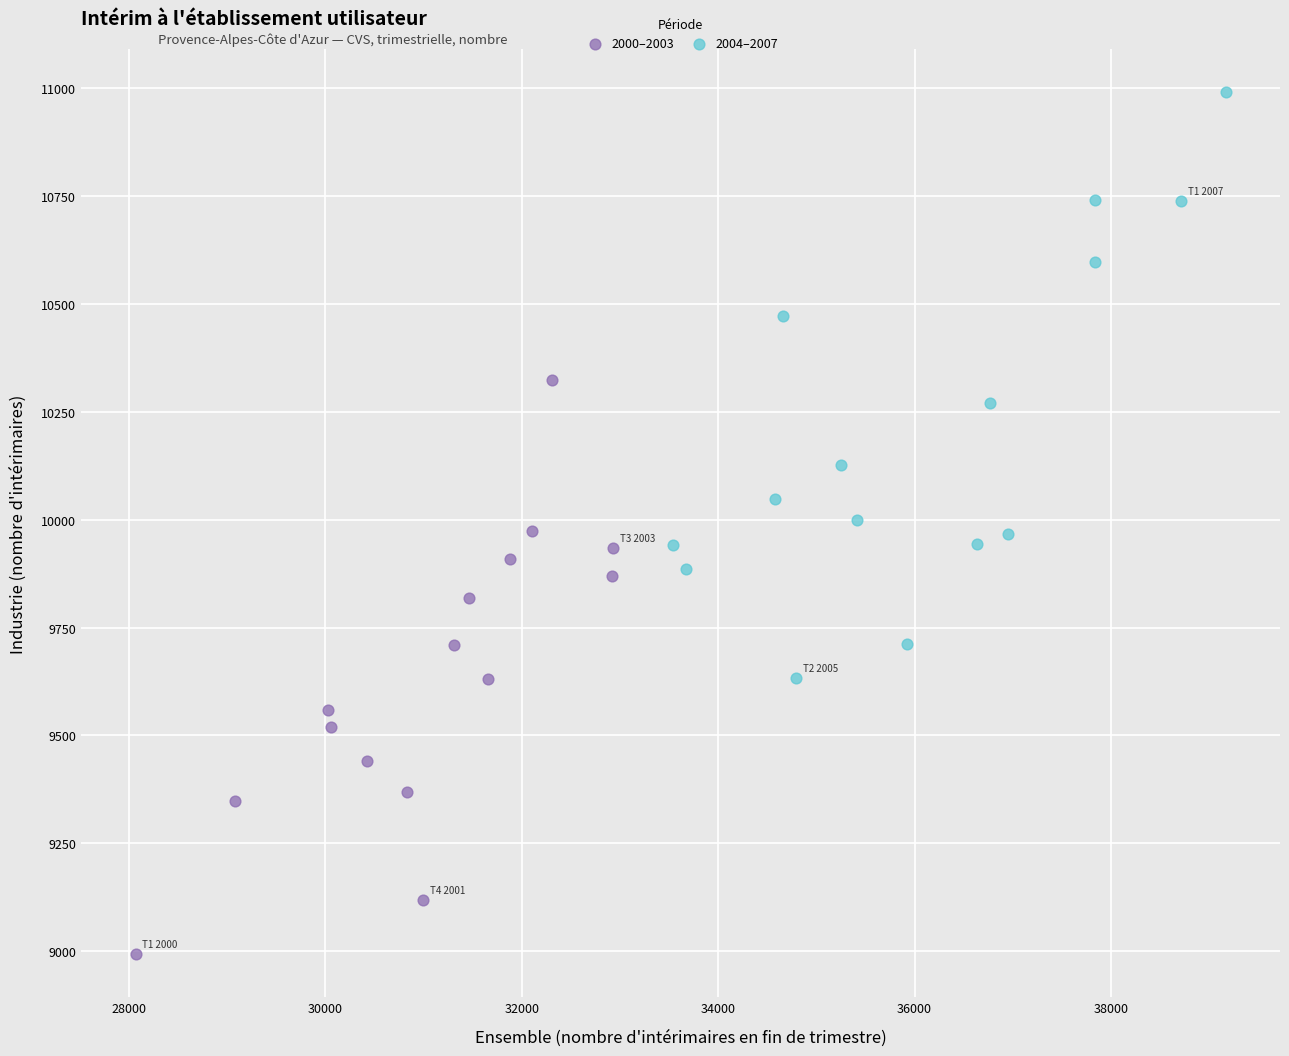

Which series has the widest spread of Y values?

2004–2007